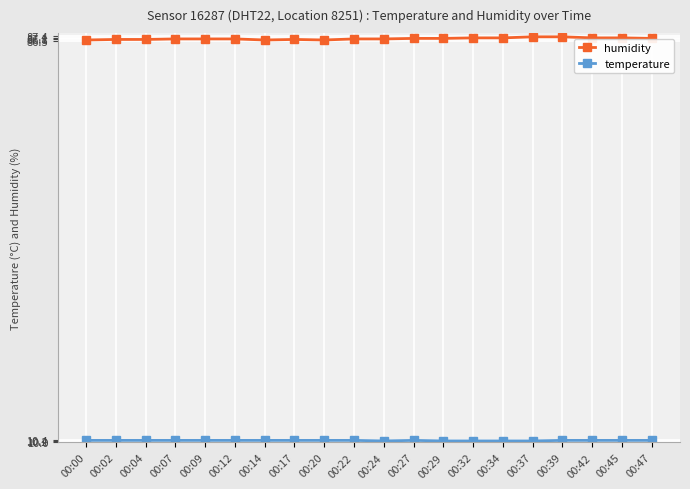

What is the greatest value displayed?

87.3